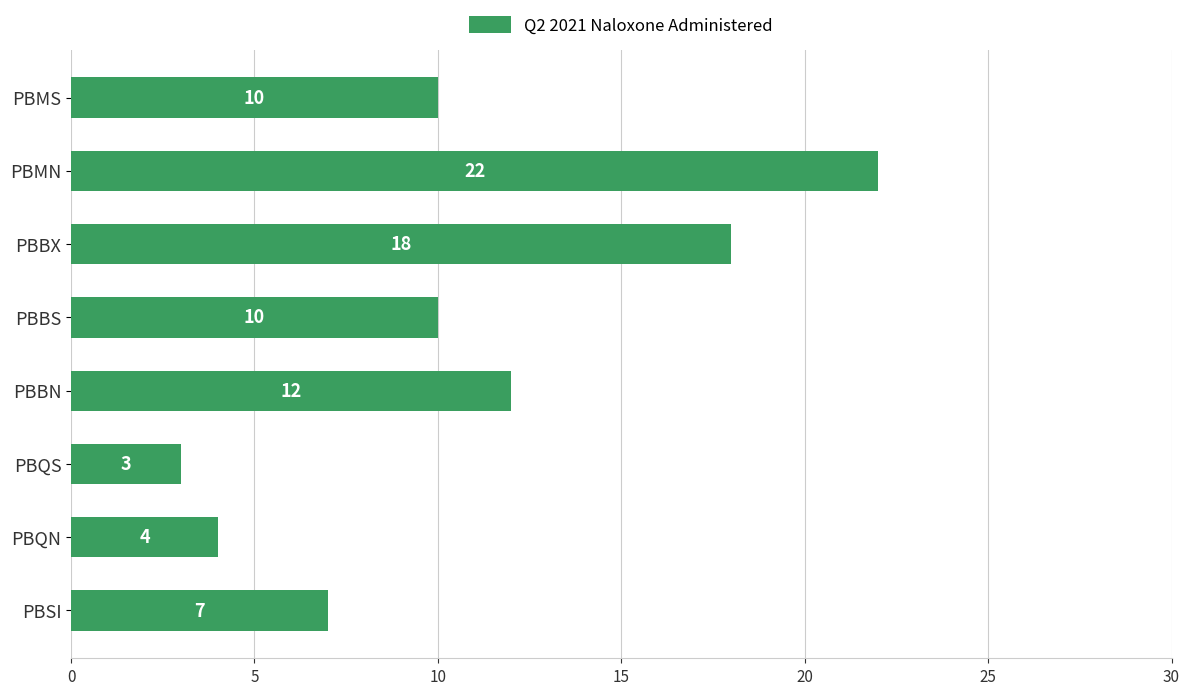

Reading bottom to top, list all the values displayed in this chart.

7	4	3	12	10	18	22	10